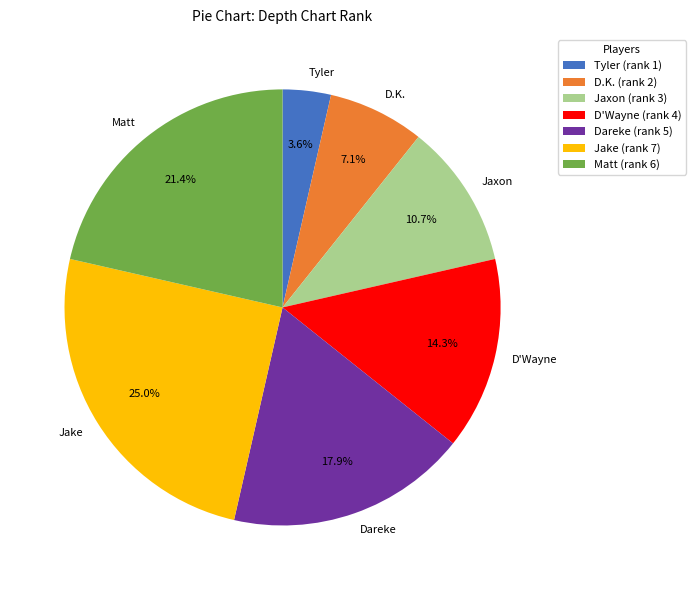

How many segments does this pie chart have?

7